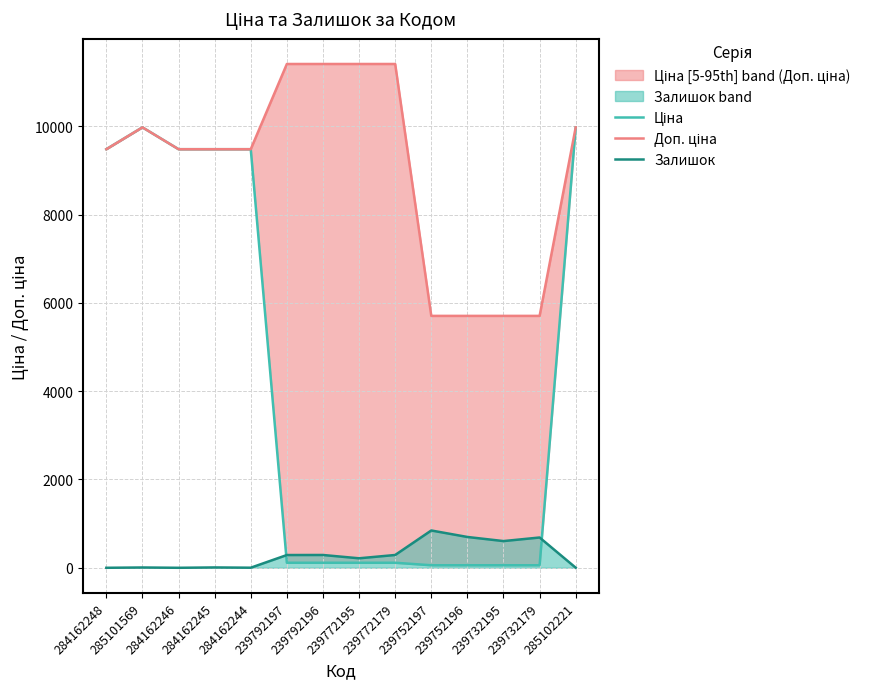

At which label does Залишок first exceed 289?

239792196